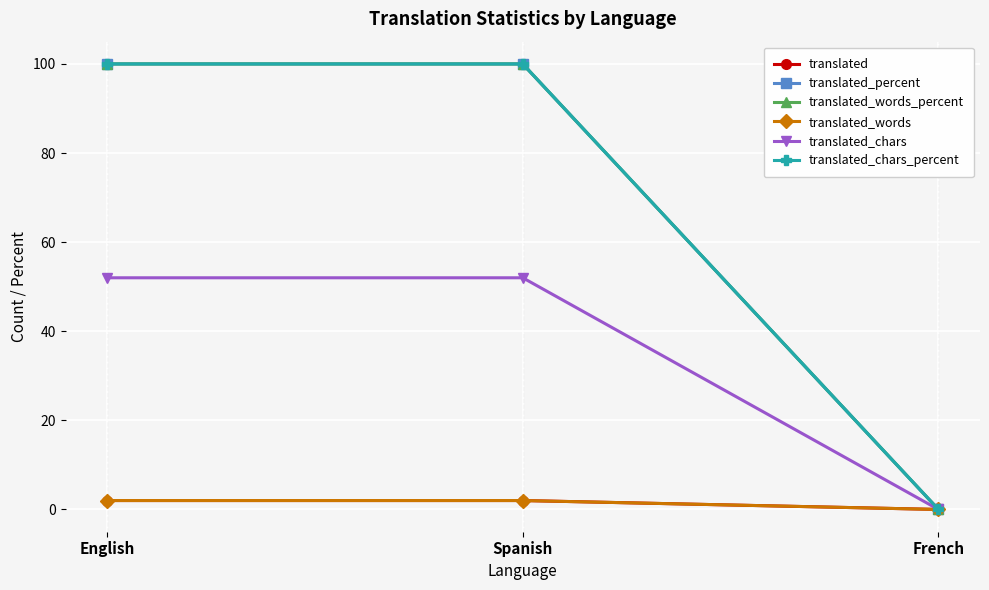

Which label corresponds to the largest value in the chart?

English